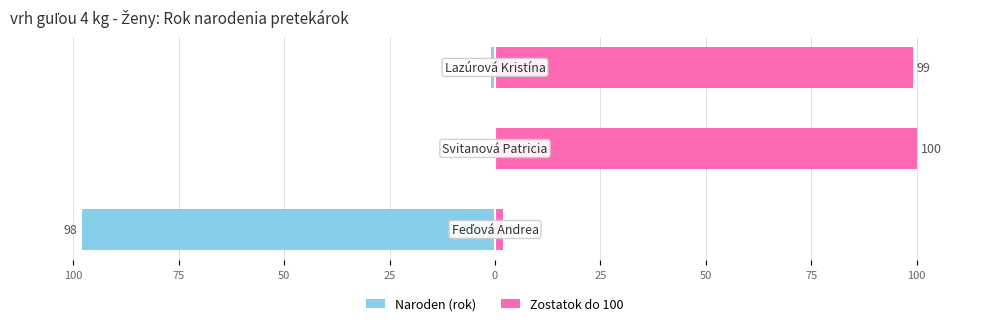

Reading right to left, list all the values displayed in this chart.

Naroden (rok): 50=-1	75=0	100=-98
Zostatok do 100: 50=99	75=100	100=2